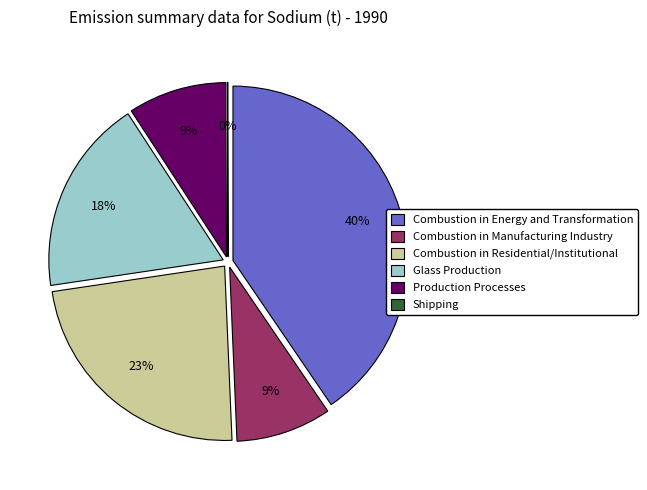

Which category has the biggest portion of the pie?

Combustion in Energy and Transformation